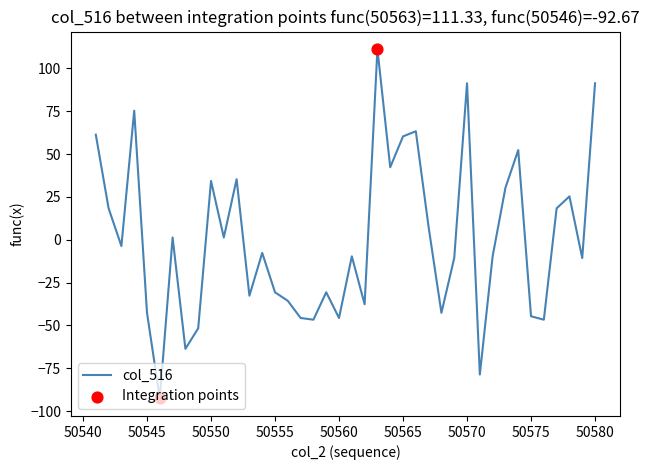

What is the difference between the maximum and minimum values?

204.0